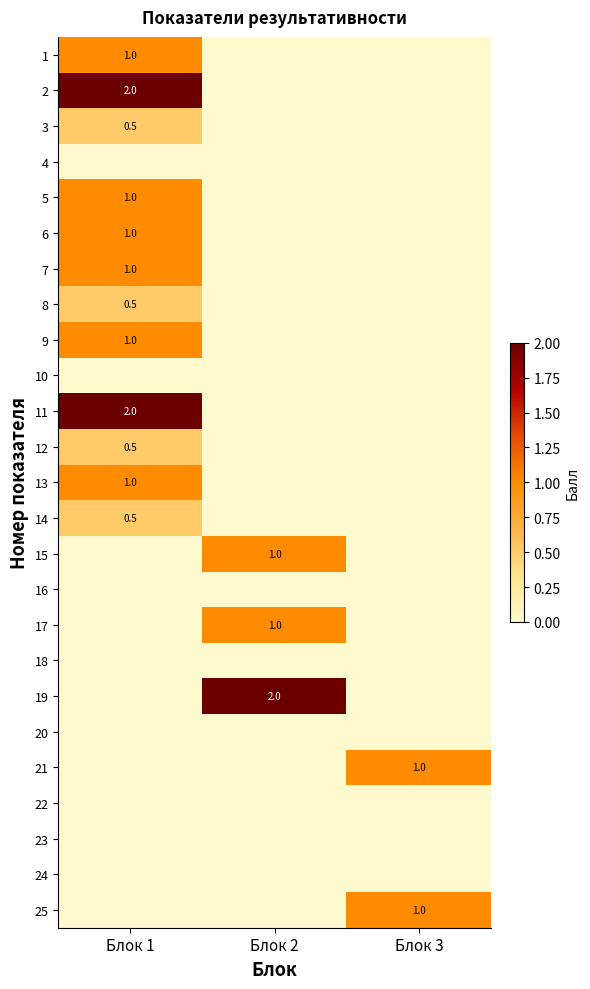

Which category has the highest value across all series?

Блок 1